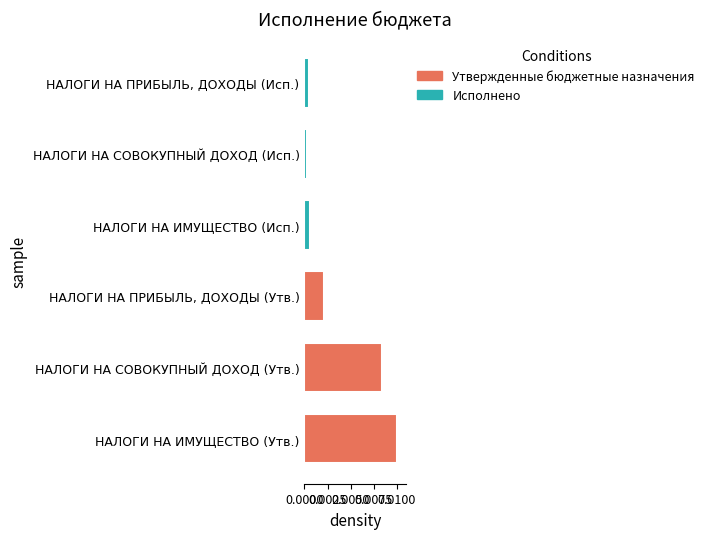

Is it true that Утвержденные бюджетные назначения equals 0.0 at 0.0050?

True